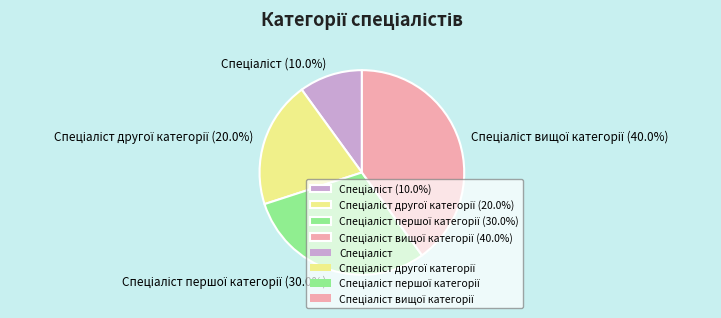

Does any single category account for the majority?

No